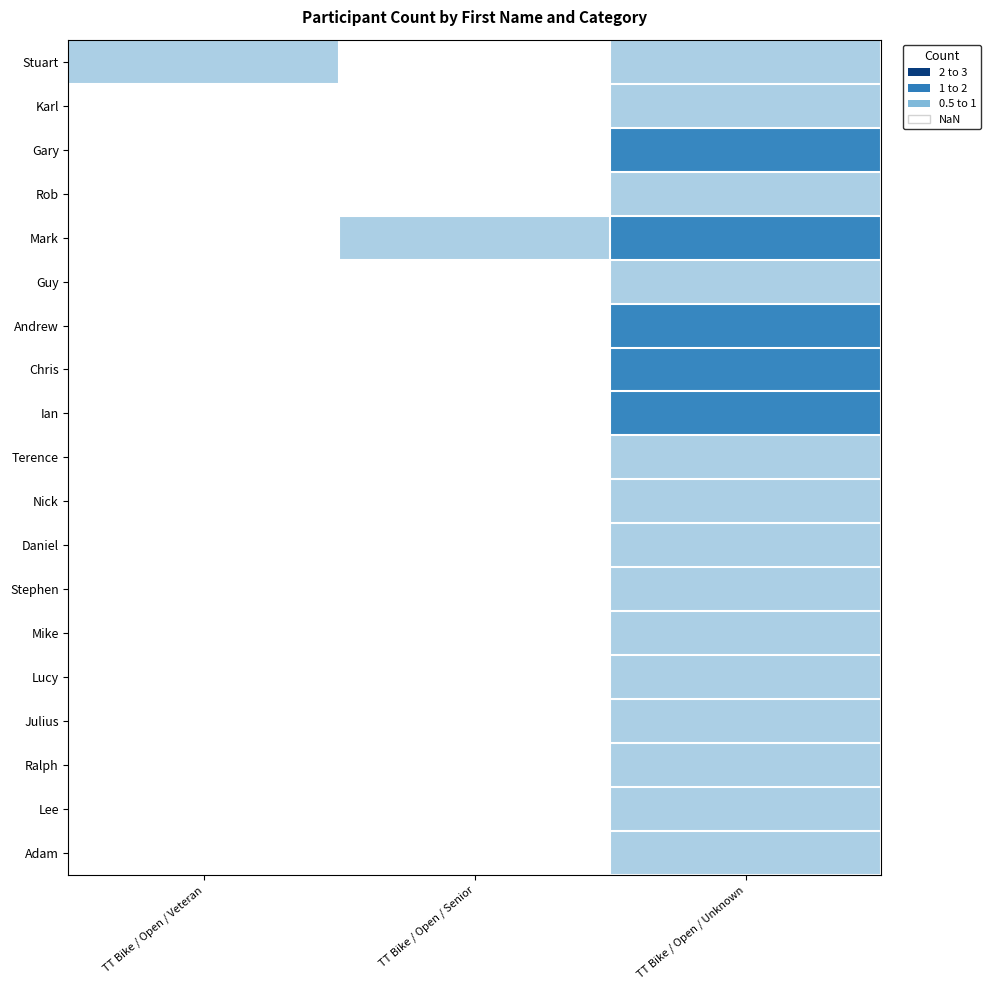

List the series in order of their overall mean, lowest first.

Stuart, Karl, Gary, Rob, Mark, Guy, Andrew, Chris, Ian, Terence, Nick, Daniel, Stephen, Mike, Lucy, Julius, Ralph, Lee, Adam